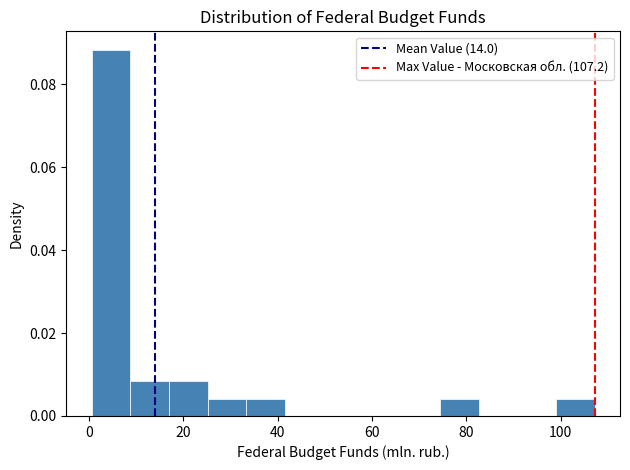

Reading left to right, list every bar in this chart as the range it spans on the x-axis followed by its height. Neither the bar edges nor the heights are printed on the chart, so give them approximately, as read against the axes.

0.6 to 8.8: 0.088
8.8 to 17.0: 0.008
17.0 to 25.2: 0.008
25.2 to 33.4: 0.004
33.4 to 41.6: 0.004
41.6 to 49.8: 0
49.8 to 58.0: 0
58.0 to 66.2: 0
66.2 to 74.4: 0
74.4 to 82.6: 0.004
82.6 to 90.8: 0
90.8 to 99.0: 0
99.0 to 107.2: 0.004